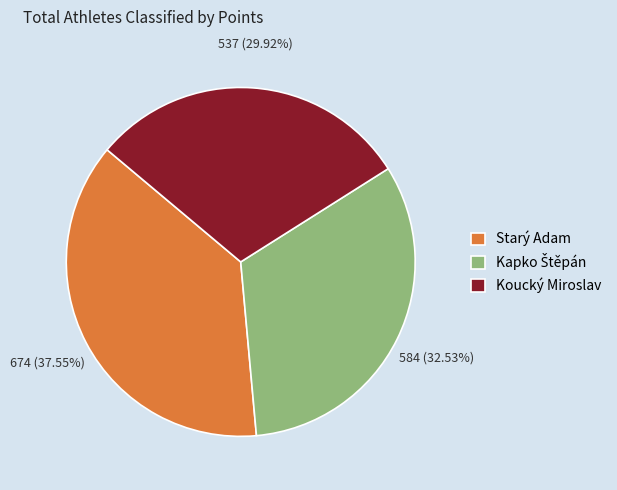

How many segments does this pie chart have?

3